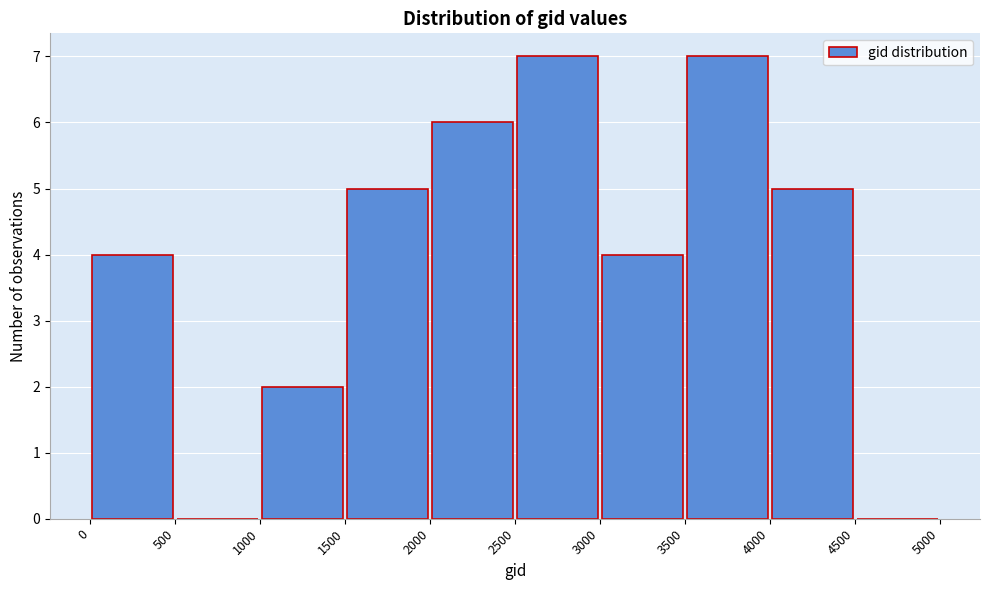

What is the height of the bar covering 3500 to 4000 on the x-axis? The values are not printed on the chart, so give them approximately, as read against the axis.

7